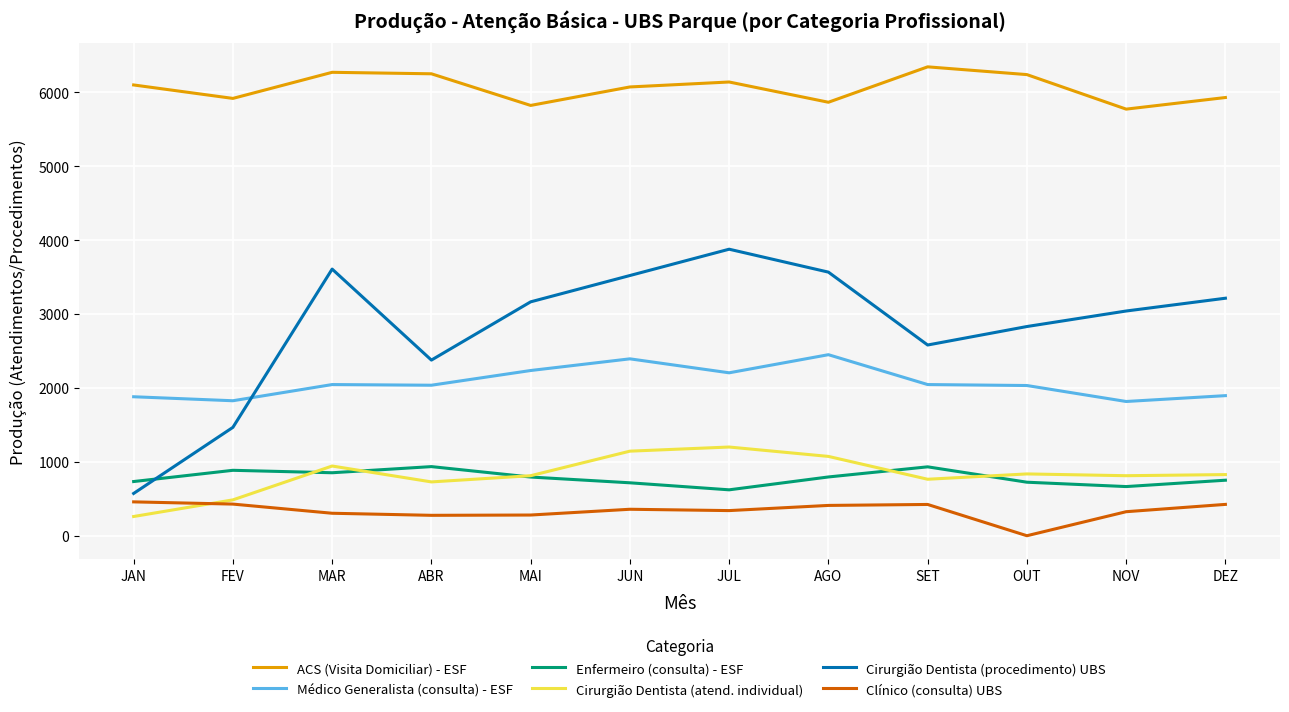

Is it true that Cirurgião Dentista (atend. individual) equals 498 at DEZ?

False